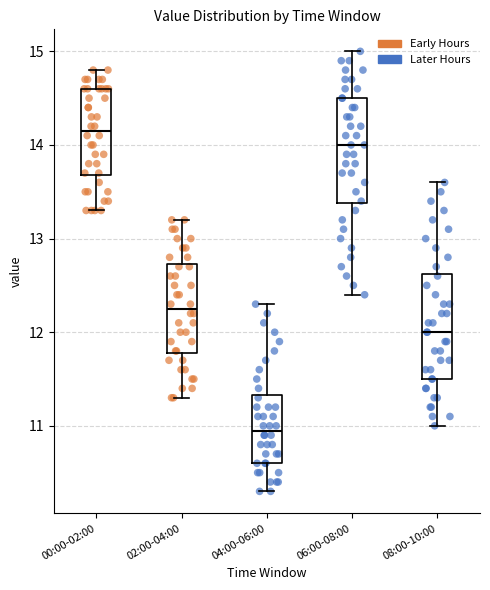

Reading left to right, transcribe this box plot: for each box, give where its median line is, the range the box spans, and where its two whiskers end, as read against the y-axis. The values are not printed on the chart, so give them approximately, as read against the axis.

00:00-02:00: median 14.2, box 13.7 to 14.6, whiskers 13.3 to 14.8
02:00-04:00: median 12.3, box 11.8 to 12.7, whiskers 11.3 to 13.2
04:00-06:00: median 11.0, box 10.6 to 11.3, whiskers 10.3 to 12.3
06:00-08:00: median 14.0, box 13.4 to 14.5, whiskers 12.4 to 15.0
08:00-10:00: median 12.0, box 11.5 to 12.6, whiskers 11.0 to 13.6